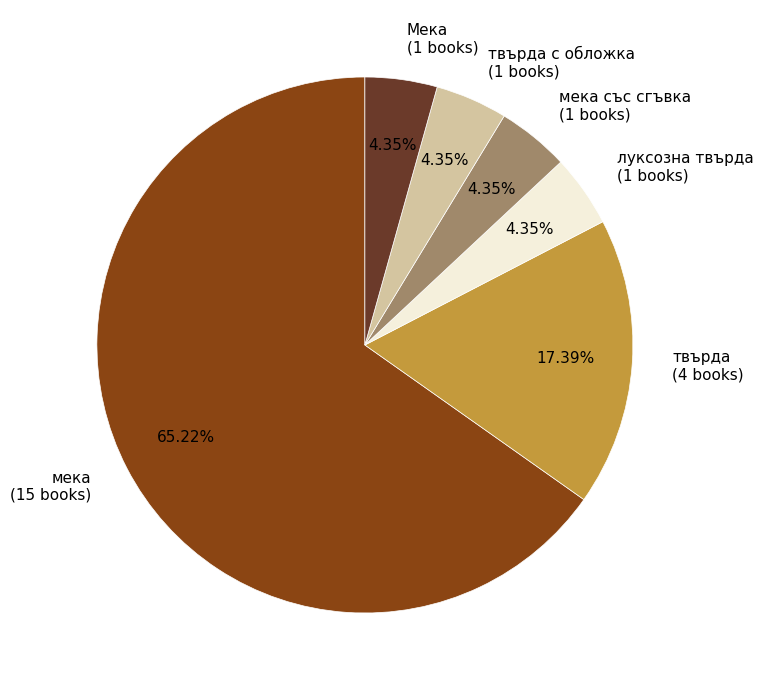

Do твърда (4 books) and мека със сгъвка (1 books) together represent more than half of the pie?

No